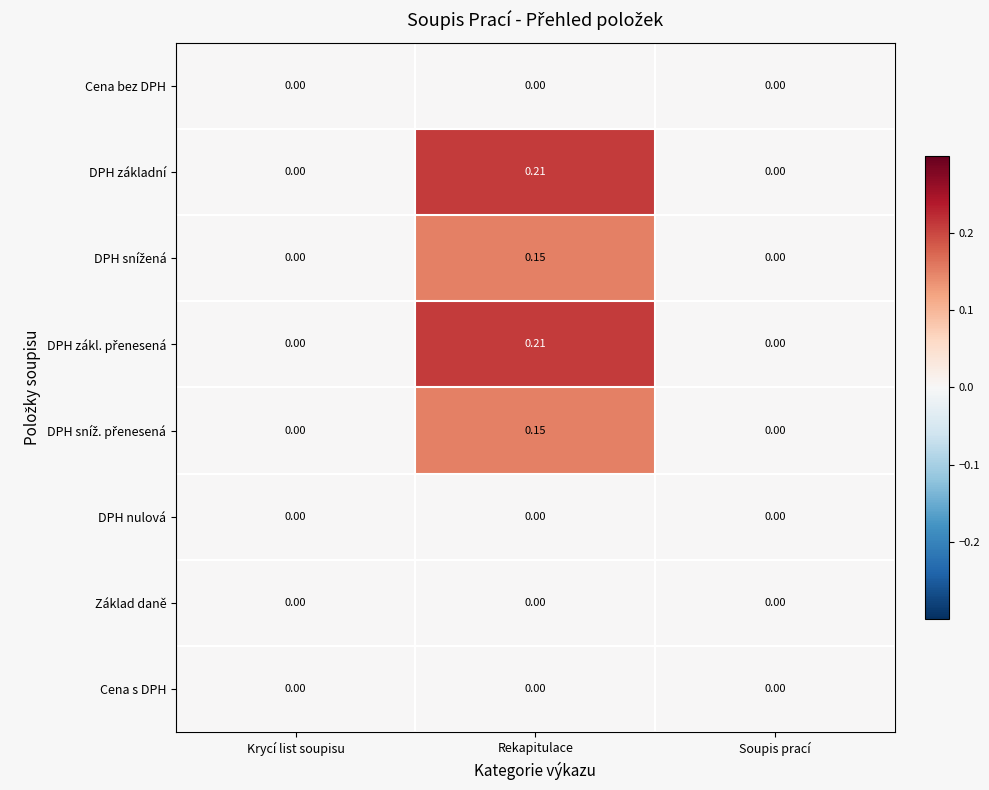

Which label corresponds to the largest value in the chart?

Rekapitulace